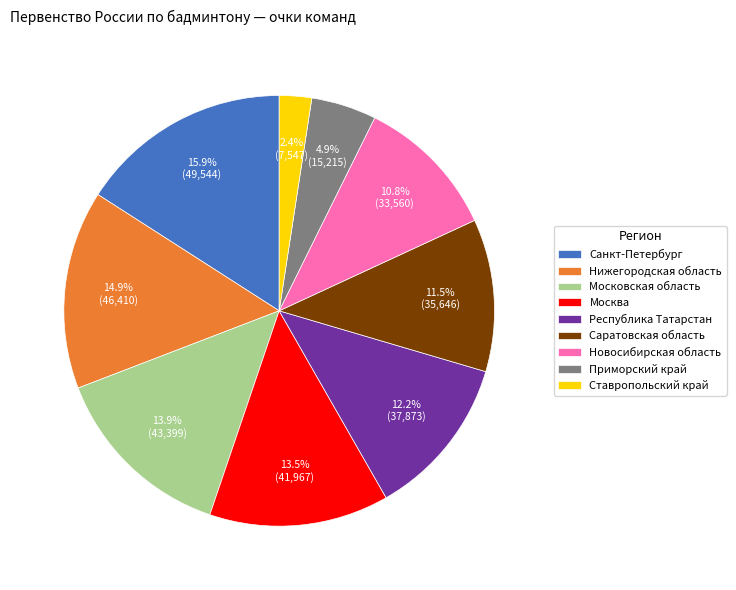

The Приморский край slice represents 13% of the pie. True or false?

False